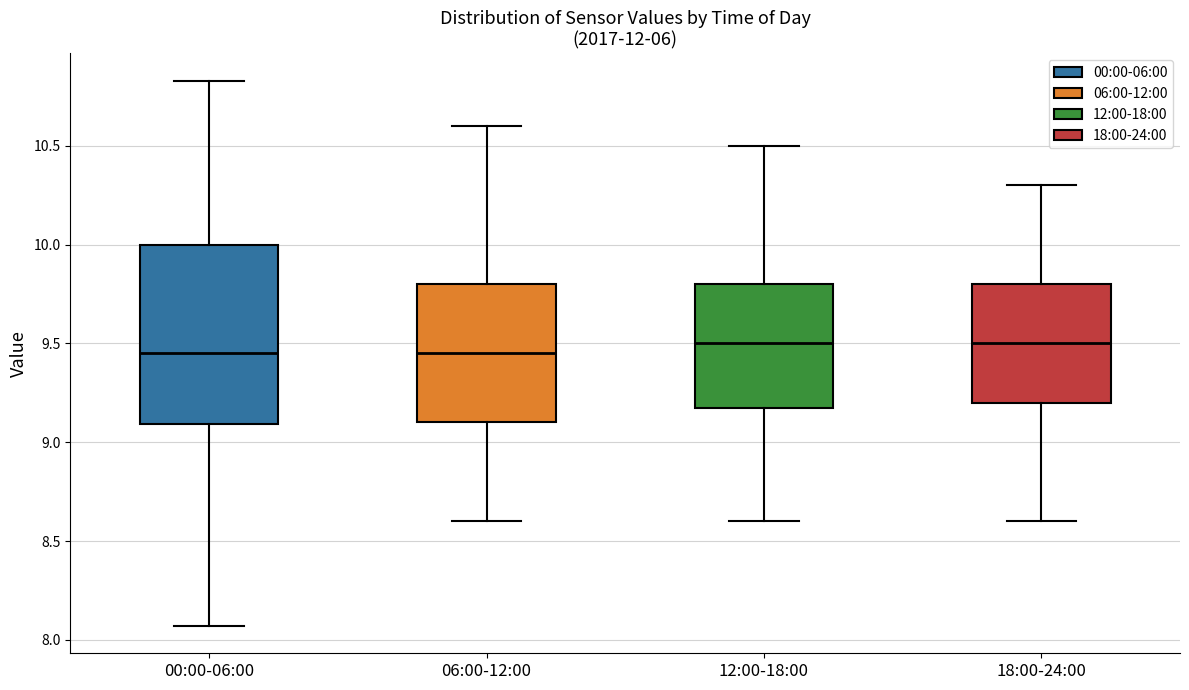

Where does the lower whisker of the box for 12:00-18:00 end on the y-axis? The values are not printed on the chart, so give them approximately, as read against the axis.

8.60